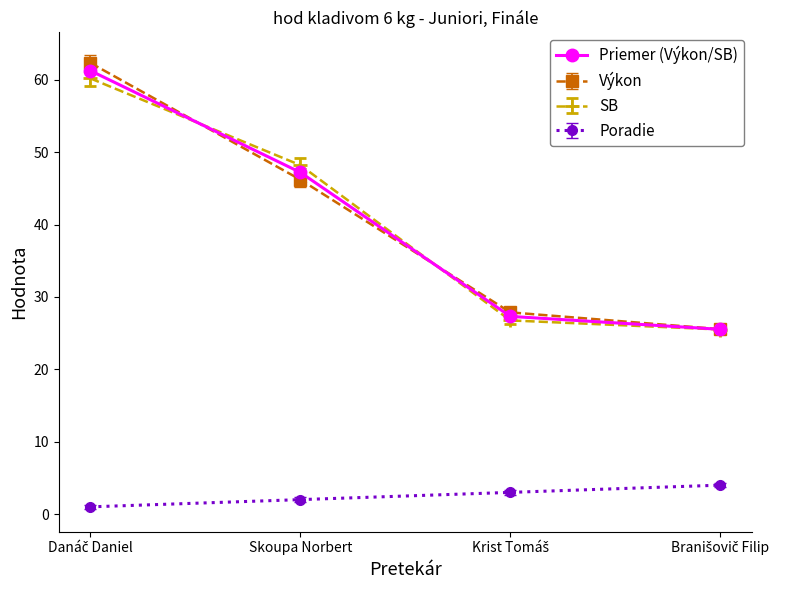

Count the number of data series in this chart.

4